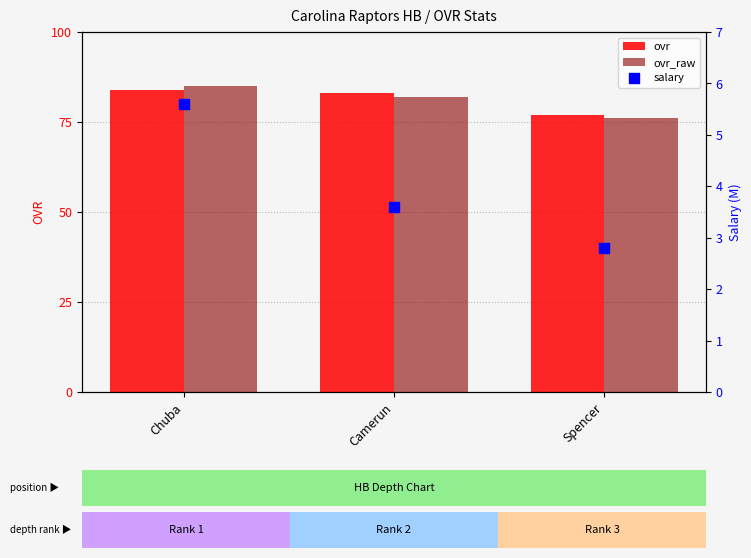

Which series reaches the maximum Y coordinate?

ovr_raw